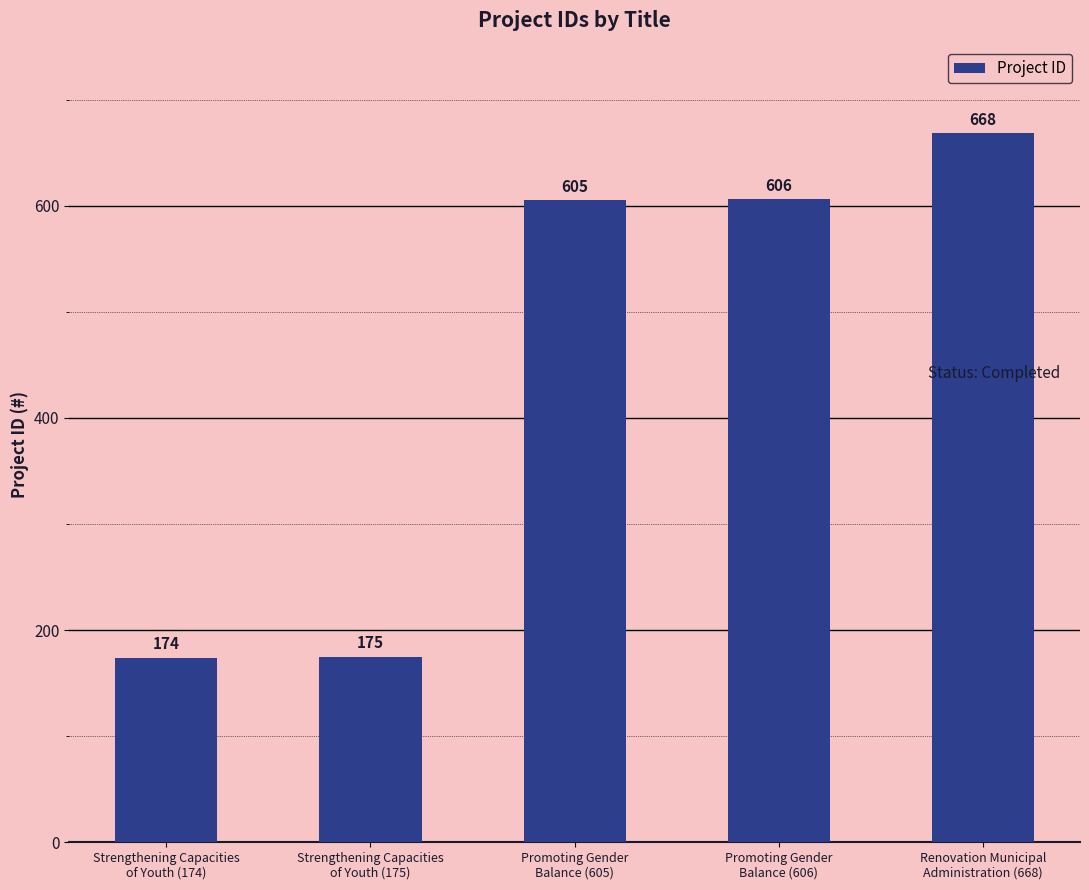

Rank the categories by value from highest to lowest.

Renovation Municipal
Administration (668), Promoting Gender
Balance (606), Promoting Gender
Balance (605), Strengthening Capacities
of Youth (175), Strengthening Capacities
of Youth (174)